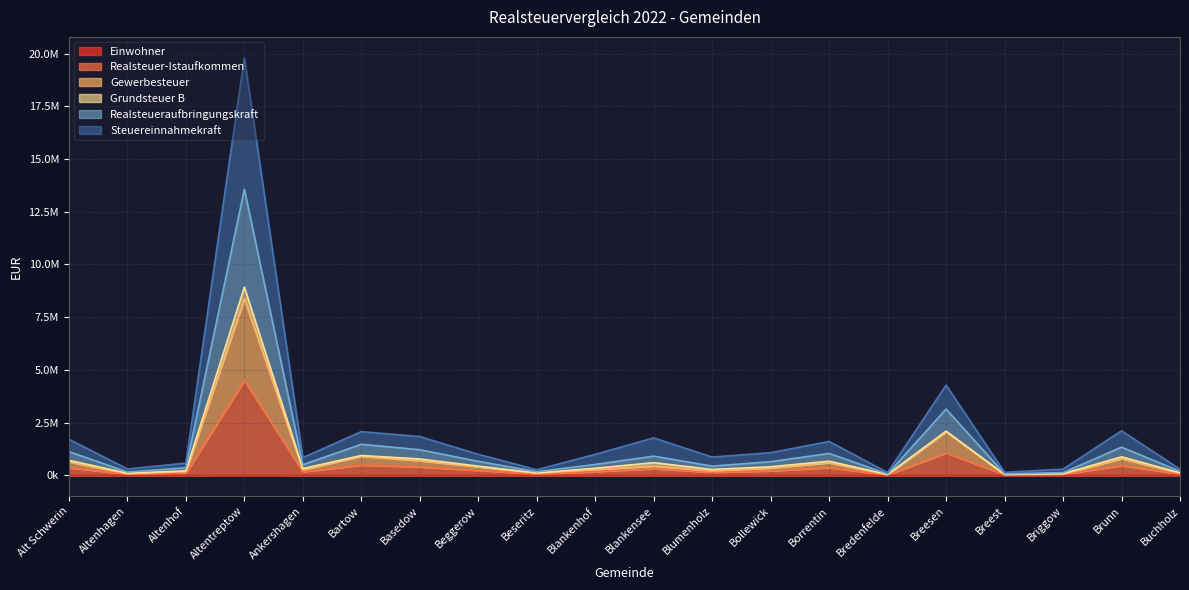

Does the chart display data point markers on the line(s)?

No